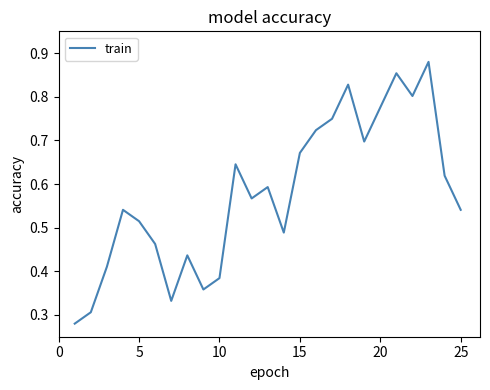

True or false: the data shows 1.1 at 20.

False